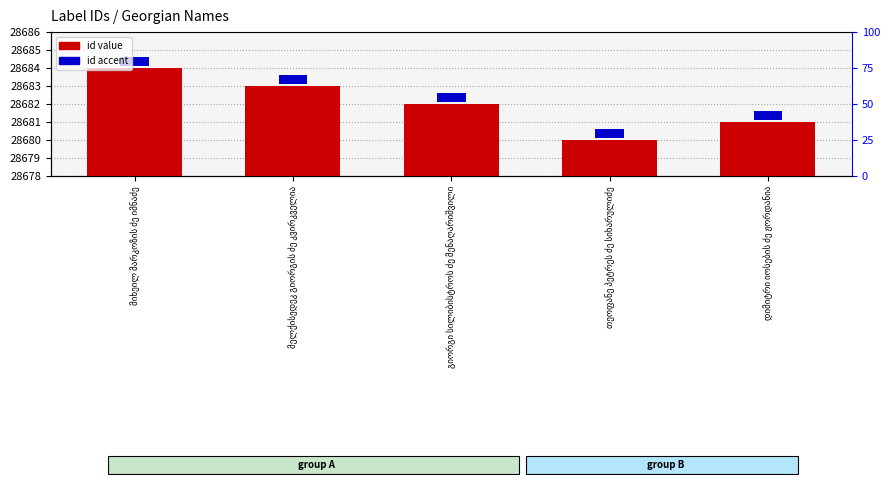

What is the label of the 3rd bar from the left?

გიორგი სილიბისტროს ძე მენაღარიშვილი